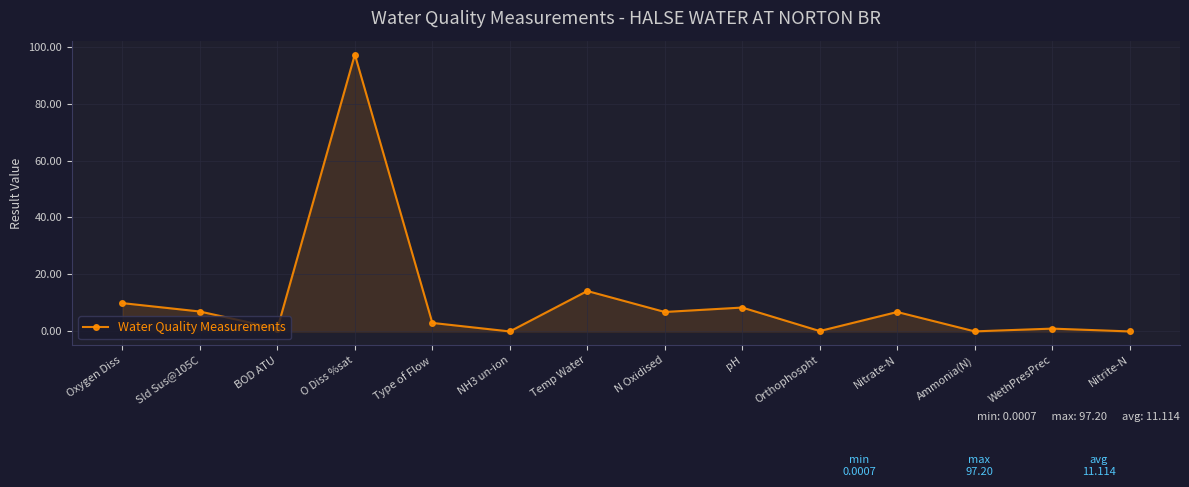

What is the average value?

11.1